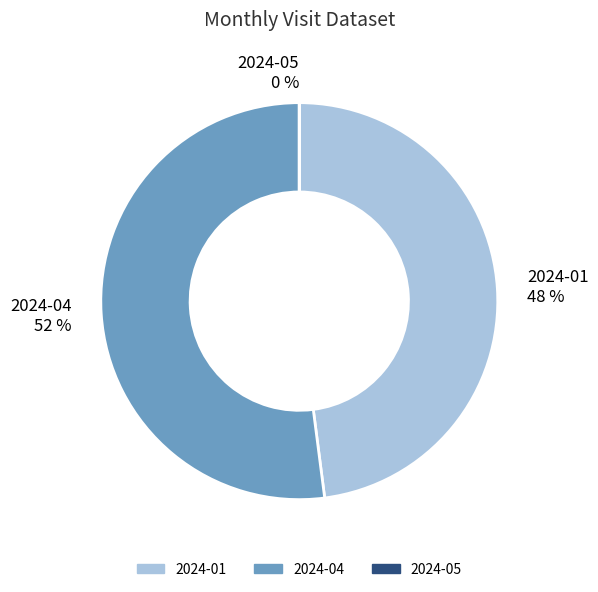

The 2024-04 slice represents 58% of the pie. True or false?

False